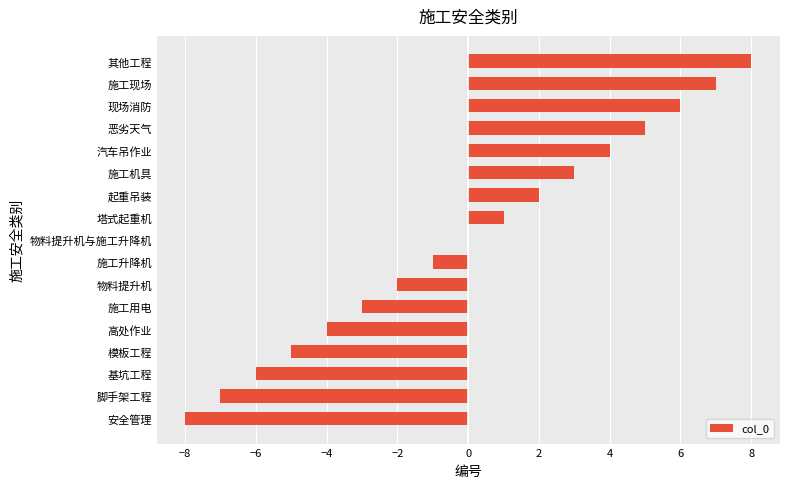

Count the number of data series in this chart.

1